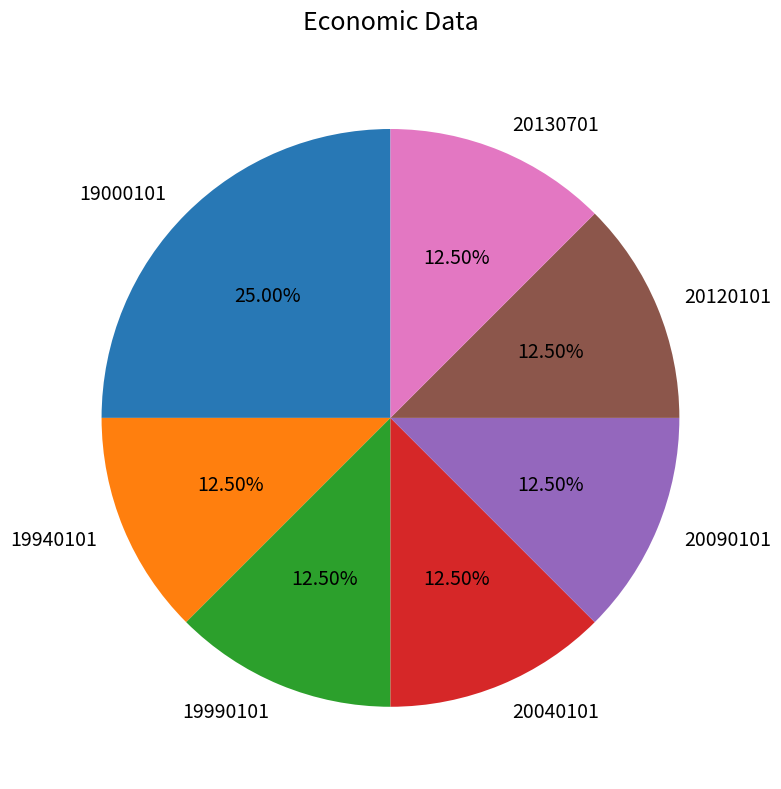

Combined, do 19990101 and 20130701 account for over 50%?

No